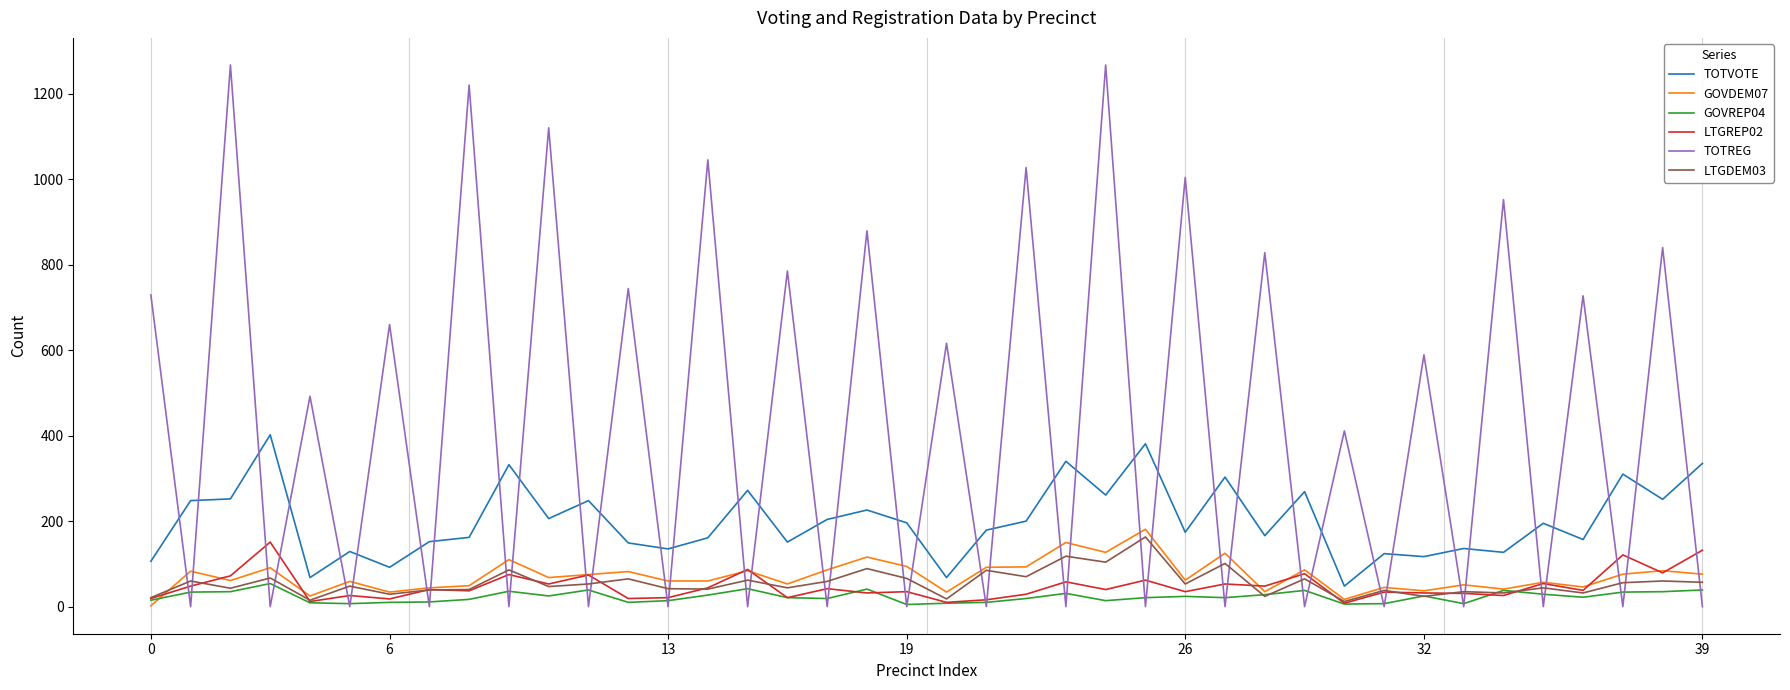

Which series has the largest total across all categories?

TOTREG